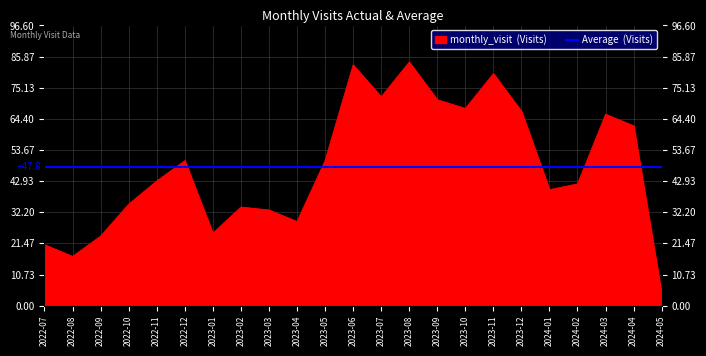

Approximately how many times larger is the value at 2023-10 compared to 2023-01?

2.7